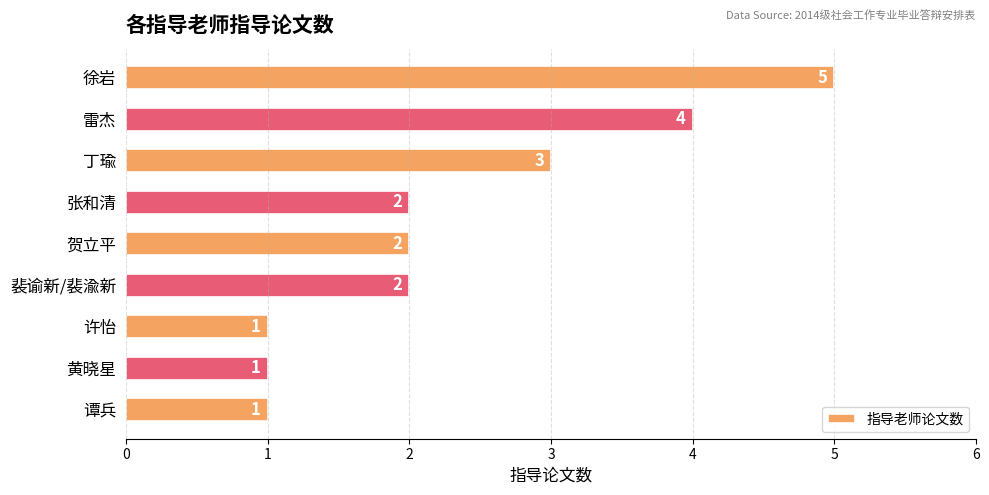

What is the value of the 8th bar from the top?

1